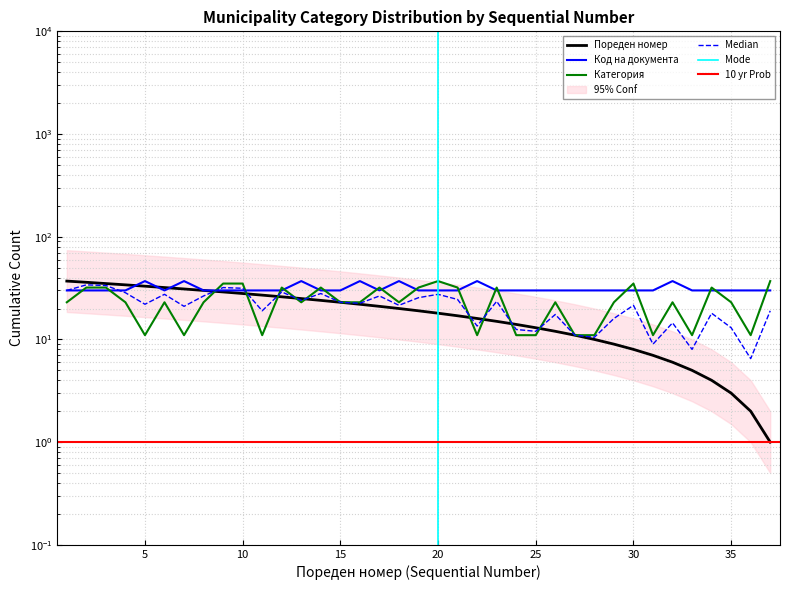

Does the chart have visible grid lines?

Yes